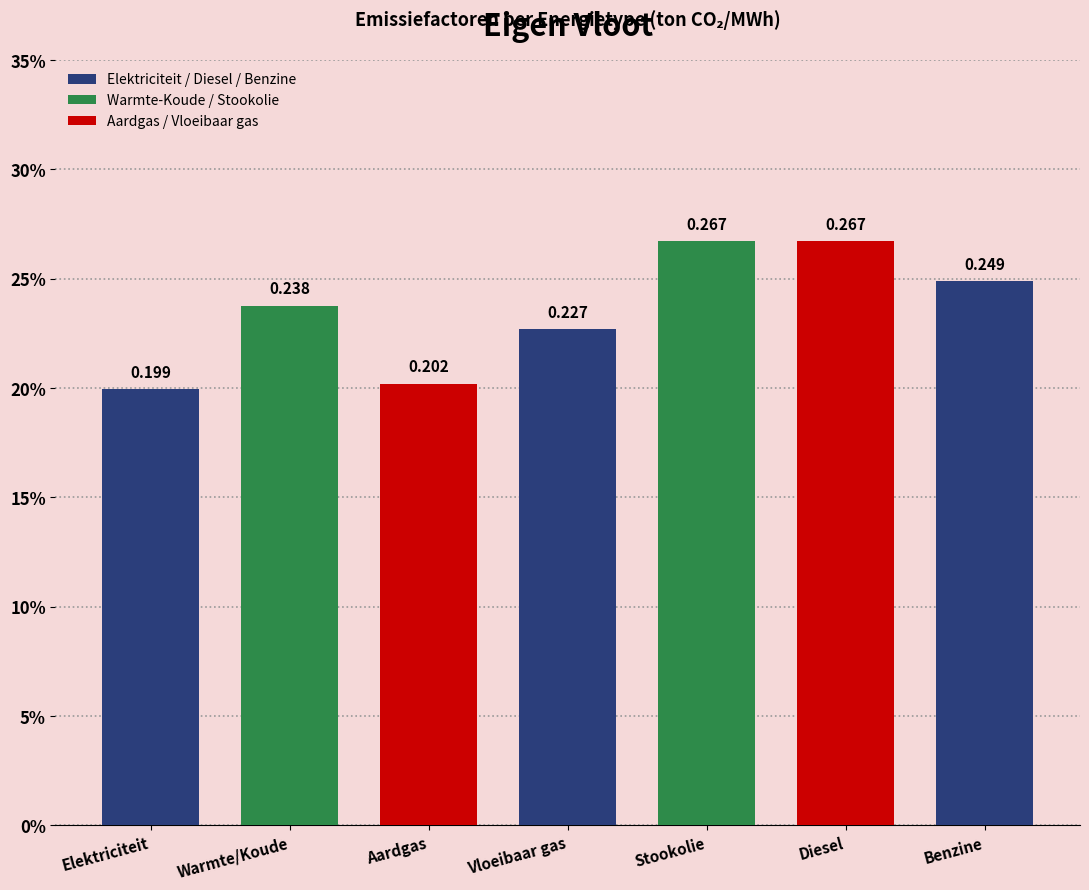

List the labels in order of value, smallest first.

Elektriciteit, Aardgas, Vloeibaar gas, Warmte/Koude, Benzine, Stookolie, Diesel